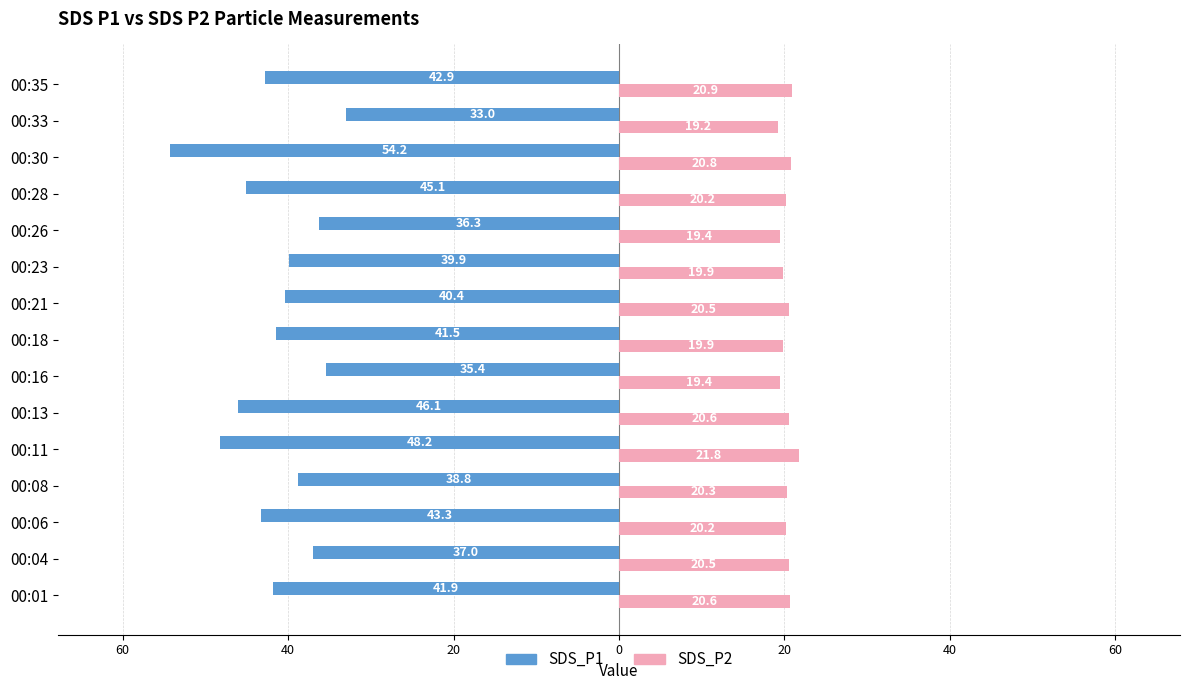

Reading left to right, transcribe all the data shown in this chart.

SDS_P1: -41.9	-37.0	-43.3	-38.8	-48.2	-46.1	-35.4	-41.5	-40.4	-39.9	-36.3	-45.1	-54.2	-33.0	-42.9
SDS_P2: 20.6	20.5	20.2	20.3	21.8	20.6	19.4	19.9	20.5	19.9	19.4	20.2	20.8	19.2	20.9